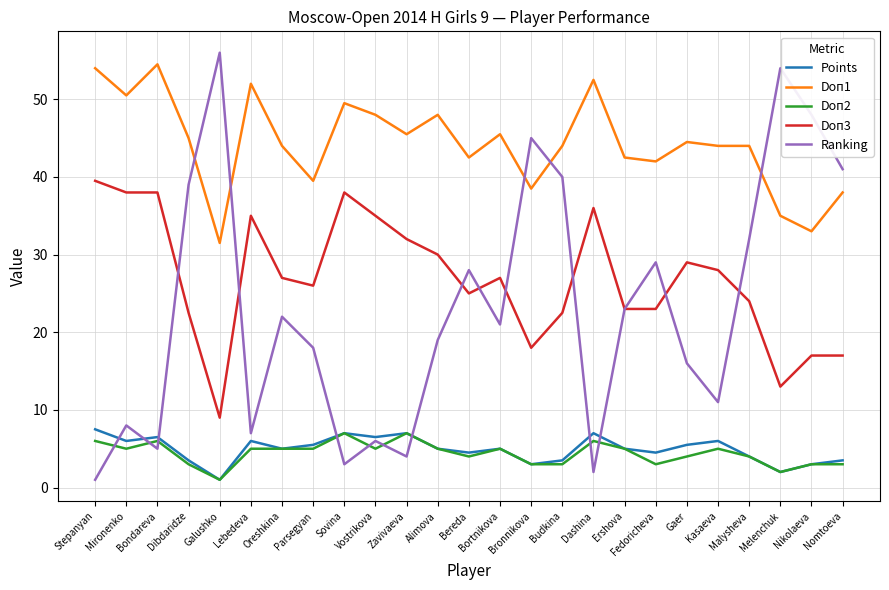

Which label corresponds to the largest value in the chart?

Galushko